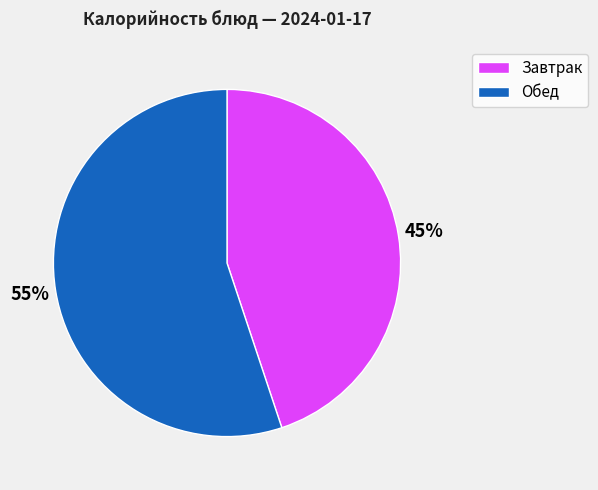

To the nearest percent, what is the difference between the largest and smallest slice percentages?

10%